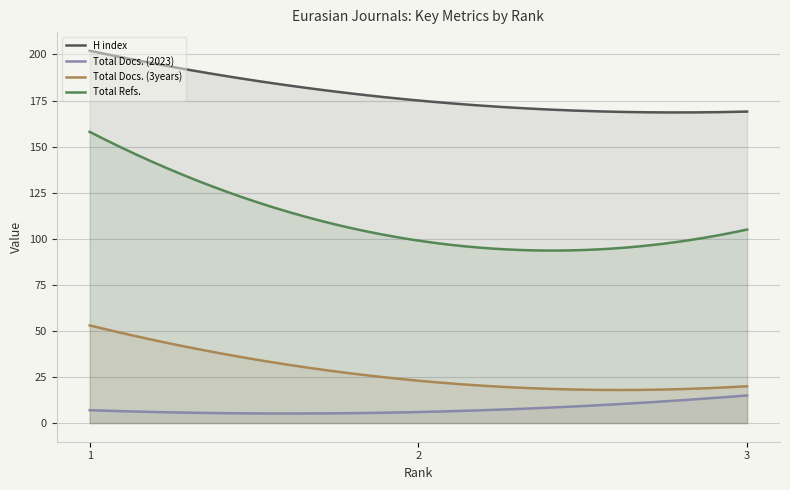

What is the minimum value for Total Docs. (3years)?

18.0